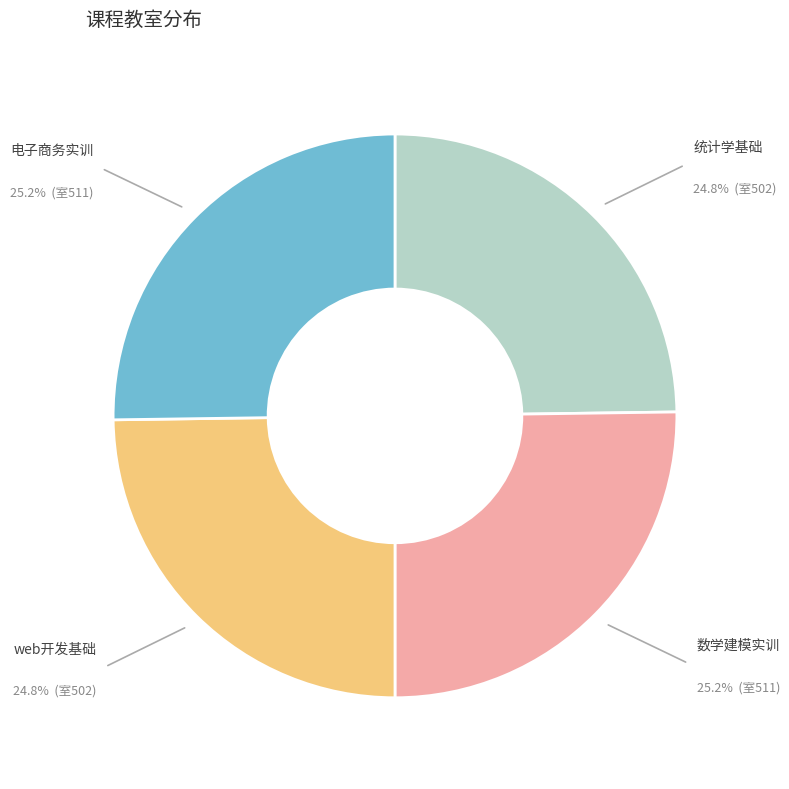

Is there a majority slice in this chart?

No